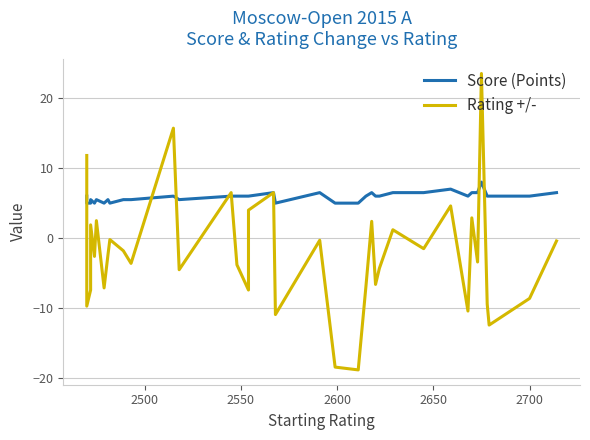

What is the difference between the maximum and second lowest values in the Score (Points) series?

3.0